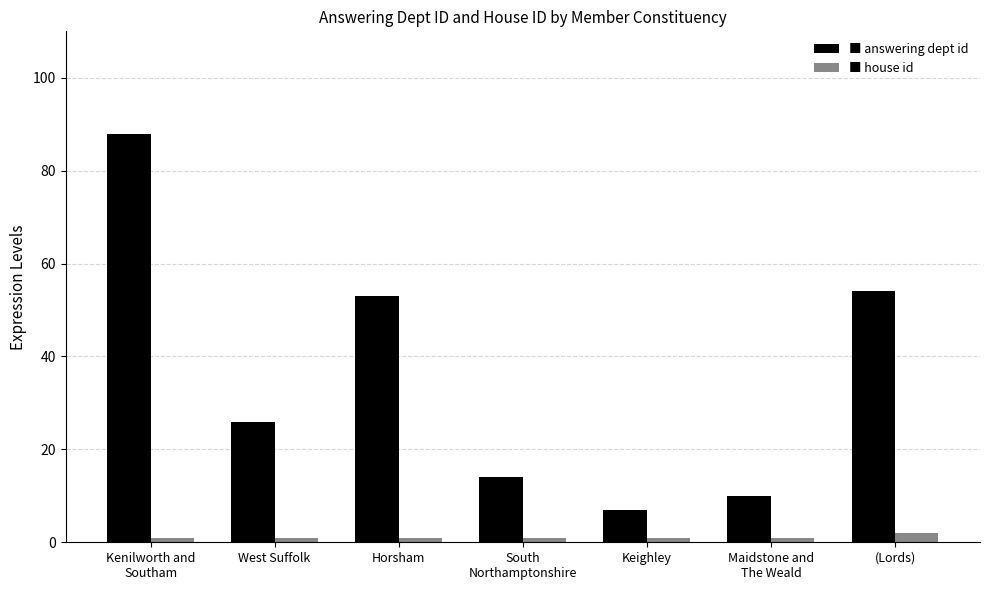

What is the maximum value shown in the chart?

88